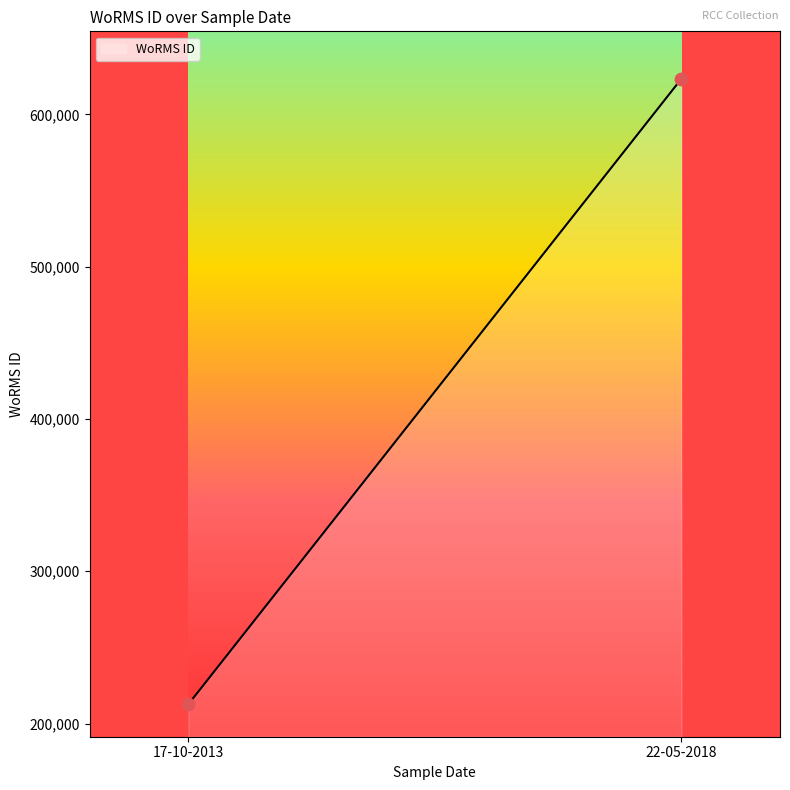

What is the difference between the maximum and minimum values?

410875.0